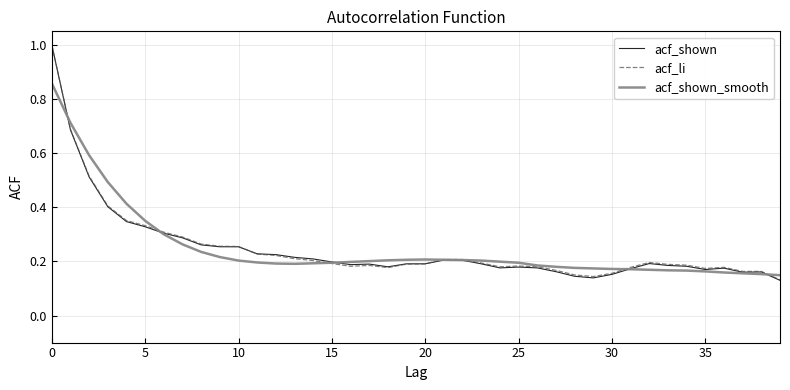

Which series has the largest range (max minus min)?

acf_shown